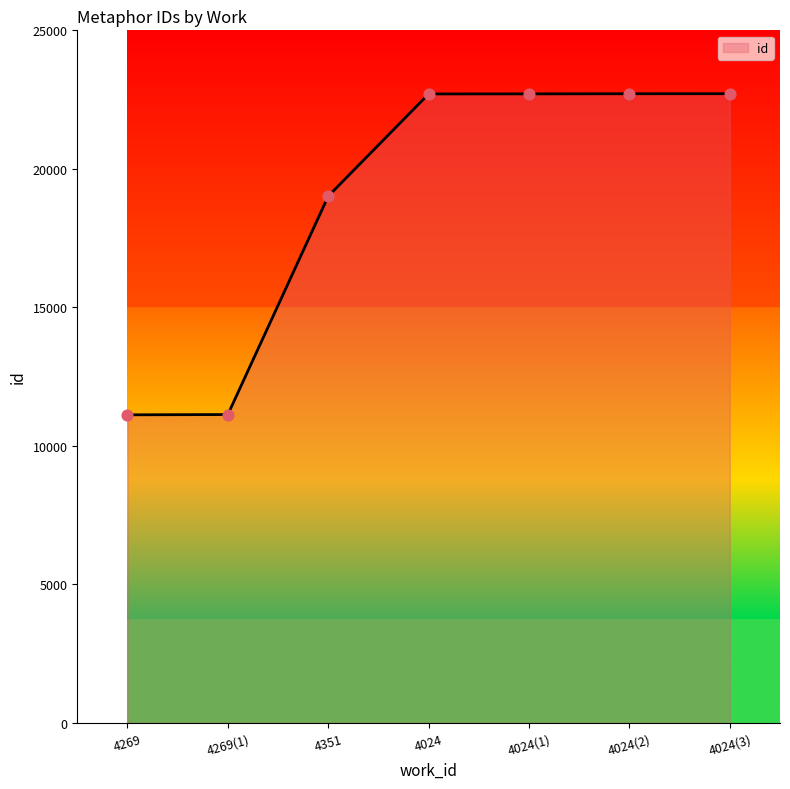

What is the ratio of the value at 4351 to the value at 4024?

0.8